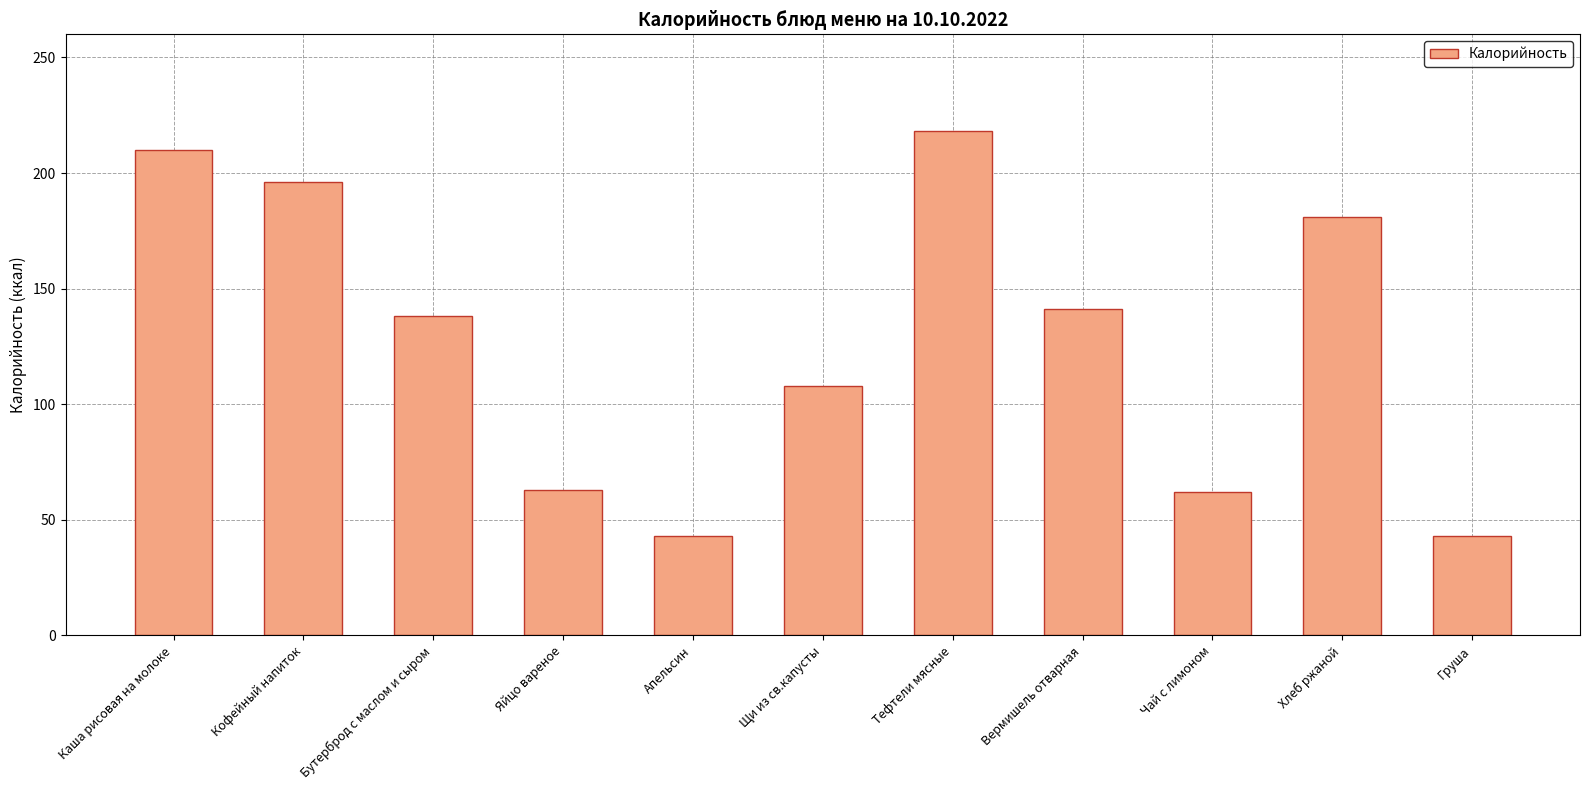

What position from the right is Груша?

1